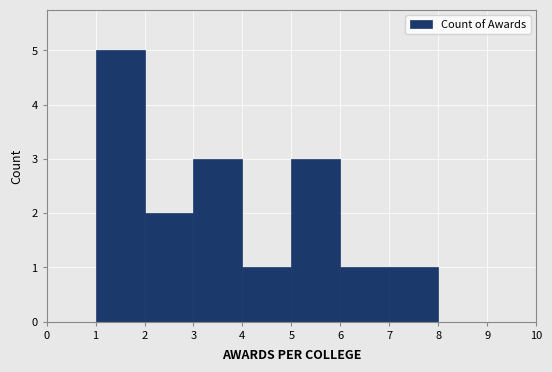

Reading left to right, transcribe this chart: for each bar, give the range it covers on the x-axis and its height. The values are not printed on the chart, so give them approximately, as read against the axis.

0 to 1: 0
1 to 2: 5
2 to 3: 2
3 to 4: 3
4 to 5: 1
5 to 6: 3
6 to 7: 1
7 to 8: 1